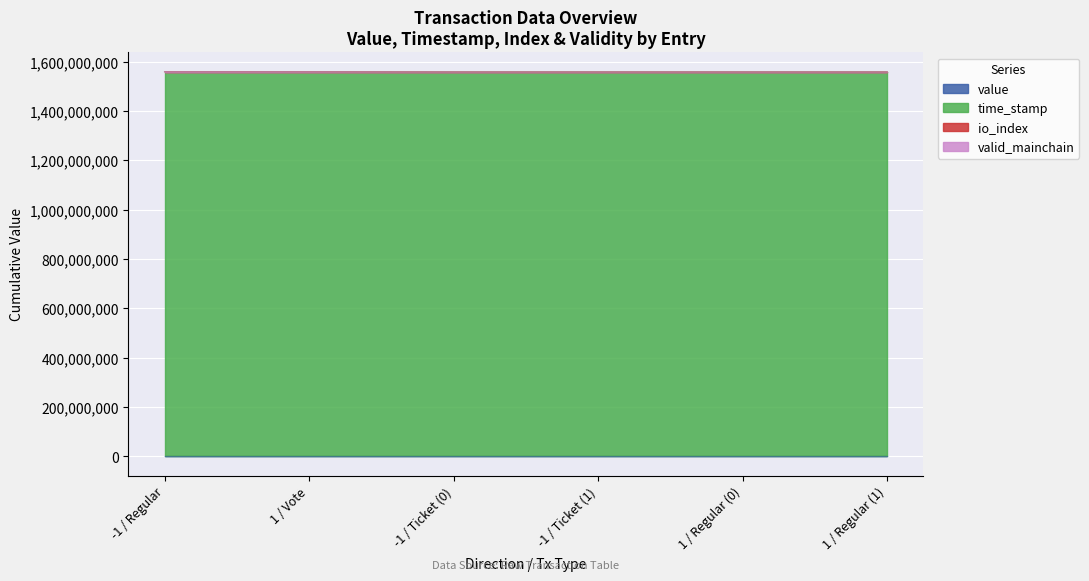

At which category is the sum across all series the highest?

-1 / Regular